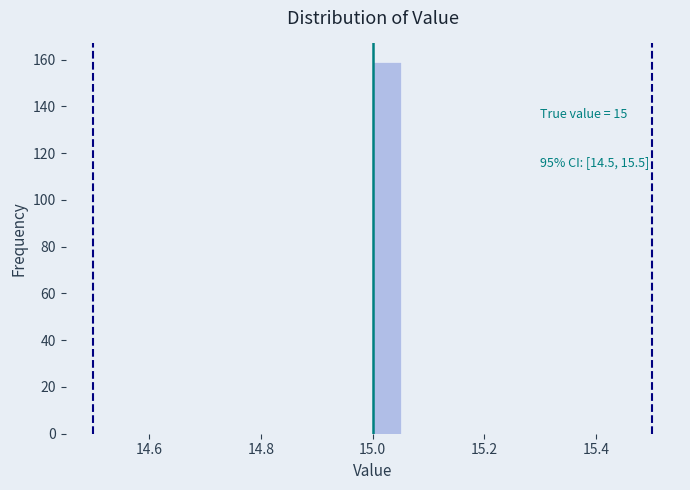

Read against the x-axis, roughly where is the centre of the tallest bar?

15.02